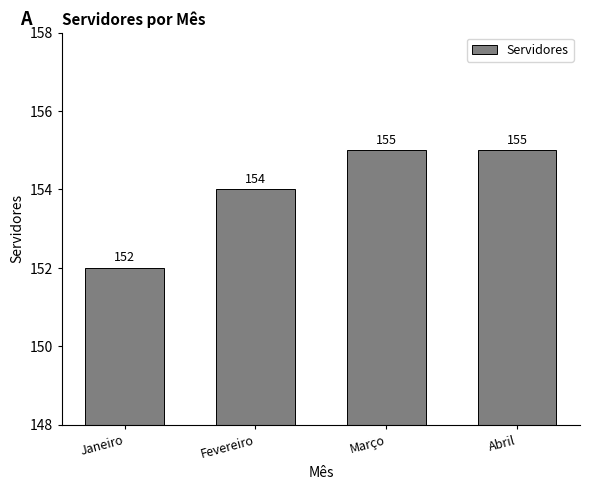

What is the label of the 2nd bar from the right?

Março